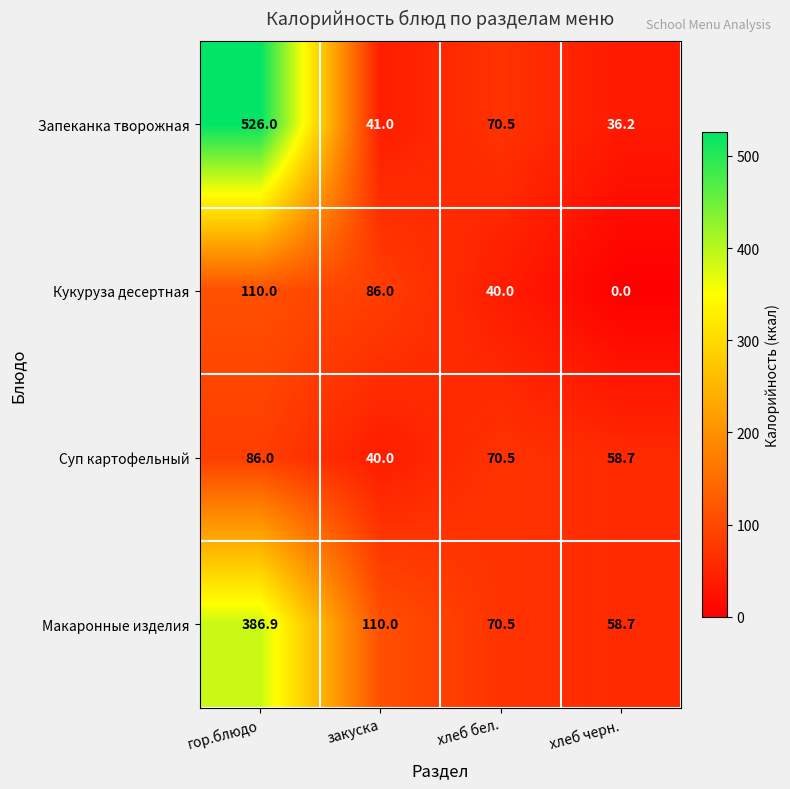

Reading right to left, list all the values displayed in this chart.

Запеканка творожная: хлеб черн.=36.2	хлеб бел.=70.5	закуска=41.0	гор.блюдо=526.0
Кукуруза десертная: хлеб черн.=0.0	хлеб бел.=40.0	закуска=86.0	гор.блюдо=110.0
Суп картофельный: хлеб черн.=58.7	хлеб бел.=70.5	закуска=40.0	гор.блюдо=86.0
Макаронные изделия: хлеб черн.=58.7	хлеб бел.=70.5	закуска=110.0	гор.блюдо=386.9